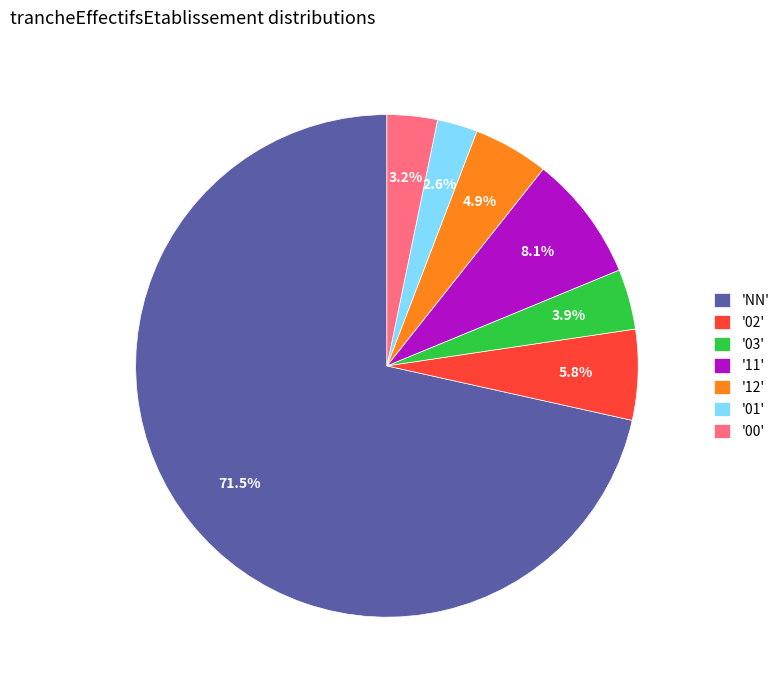

Combined, what portion of the pie is '11' and '01'?

10.7%